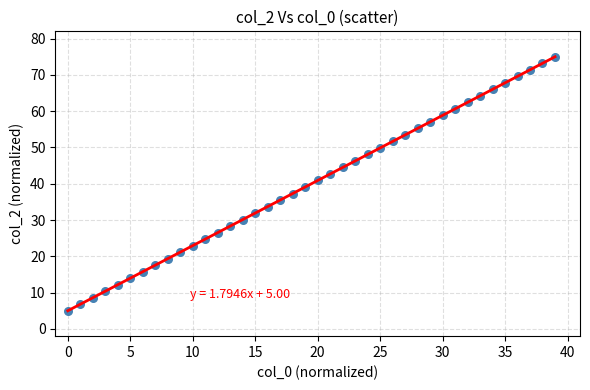

What is the range of Y values (max minus min)?

70.0